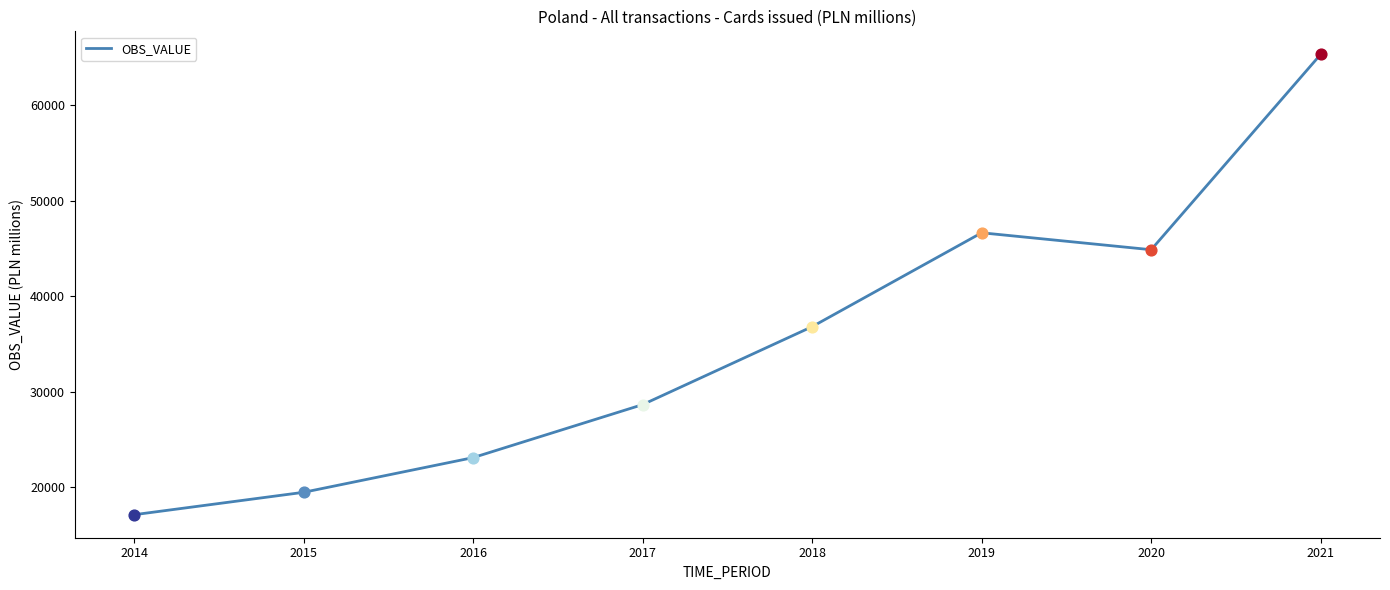

Which has a higher value, 2015 or 2020?

2020